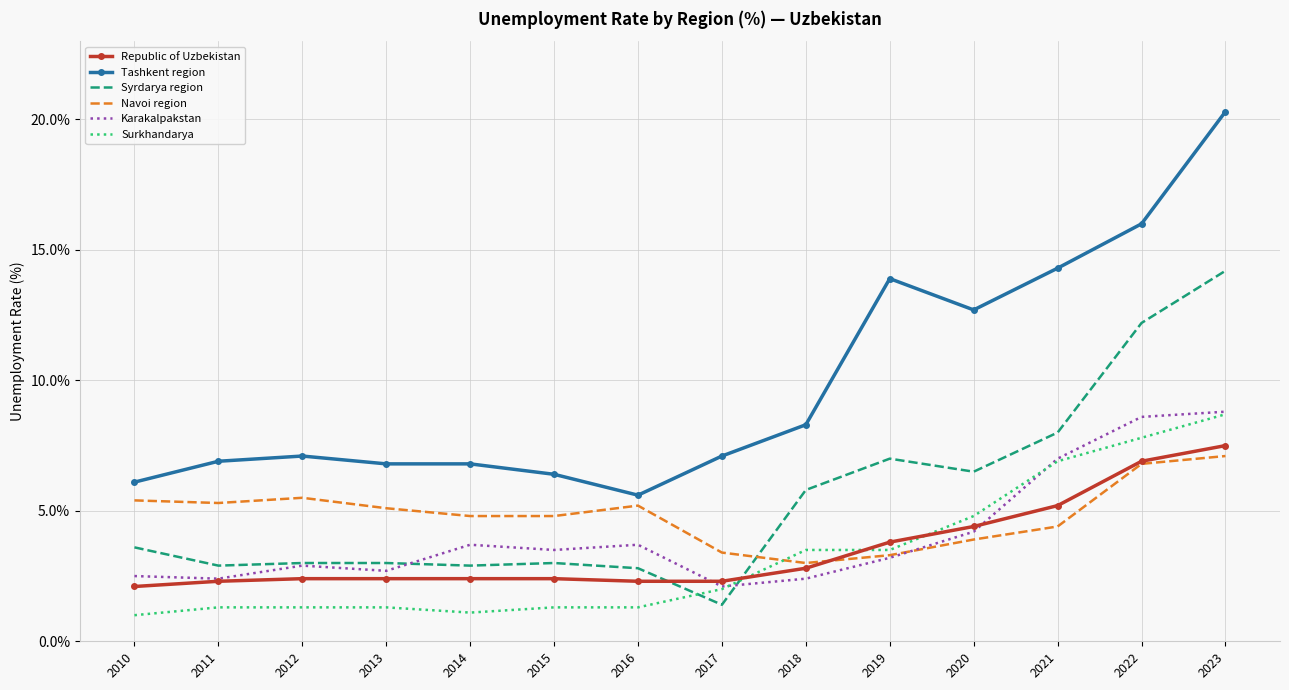

What value does the Navoi region series have at 2011?

5.3